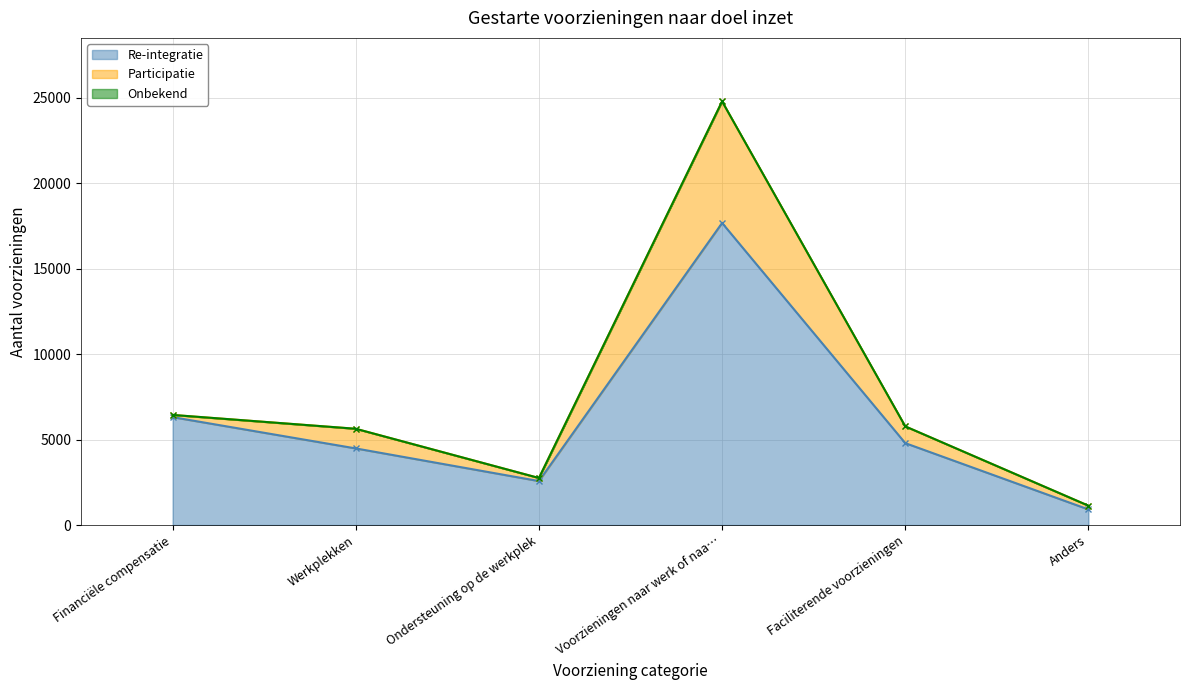

What is the difference between the highest and lowest values at Ondersteuning op de werkplek?

2570